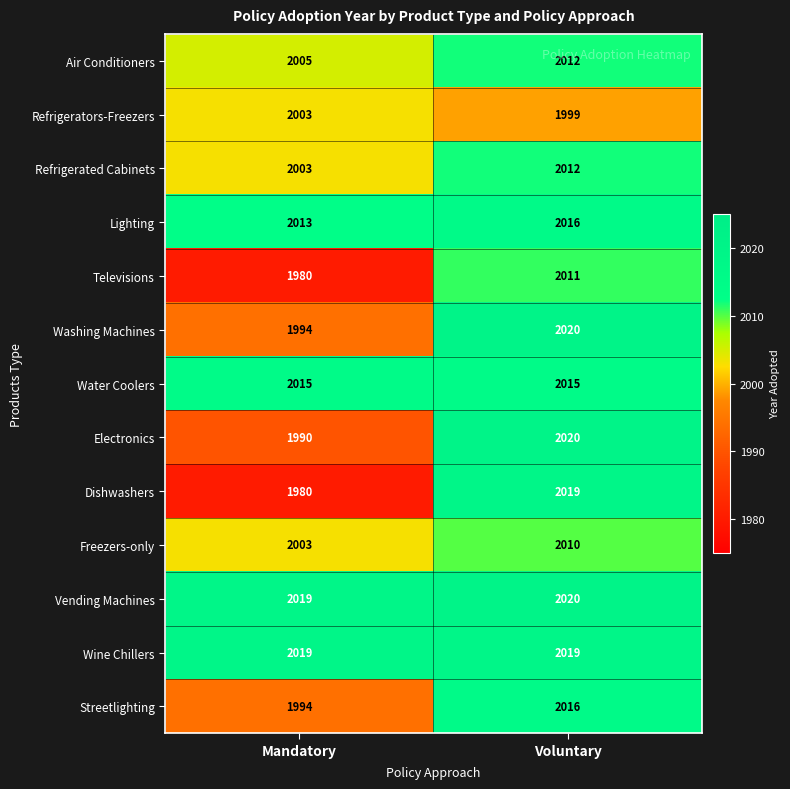

Count the number of data series in this chart.

13